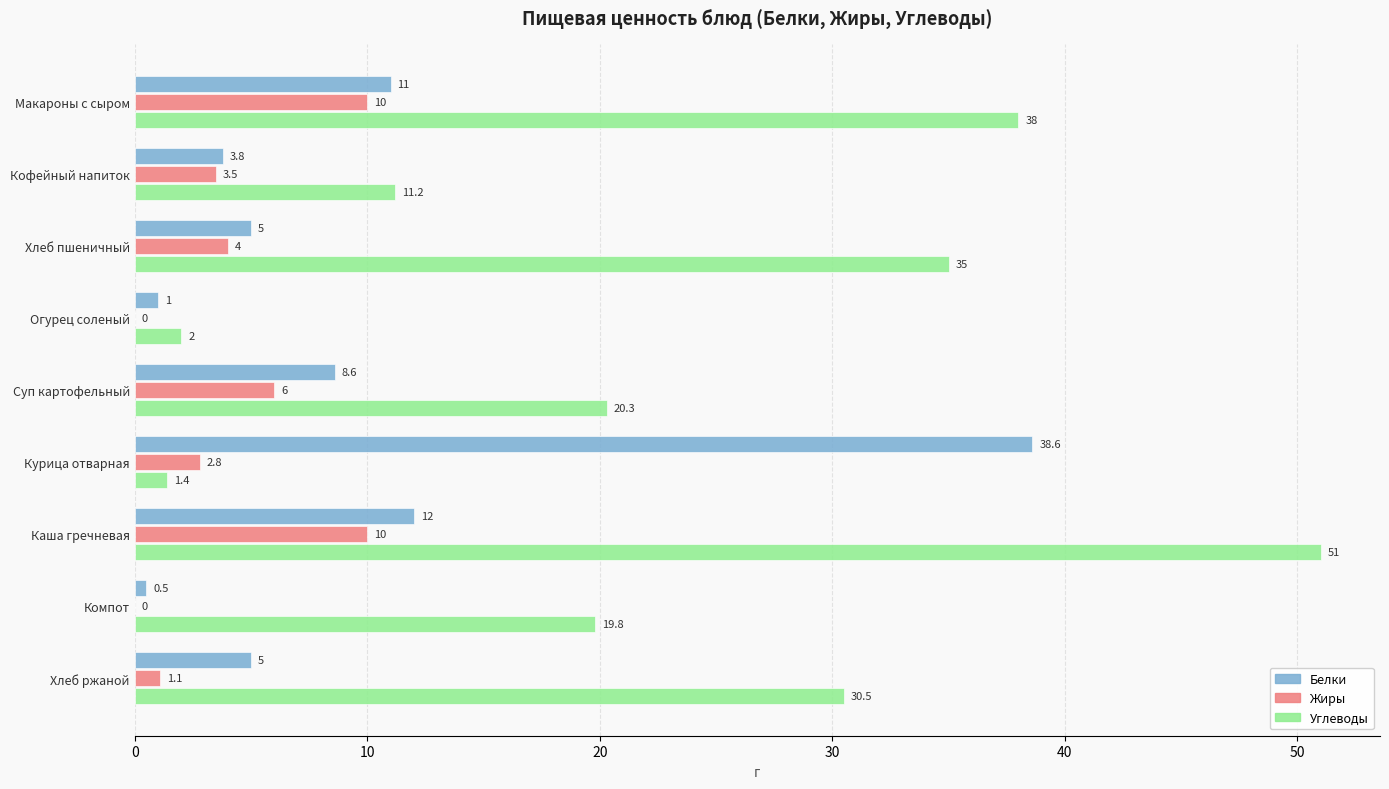

What are all the series names shown in the legend?

Белки, Жиры, Углеводы